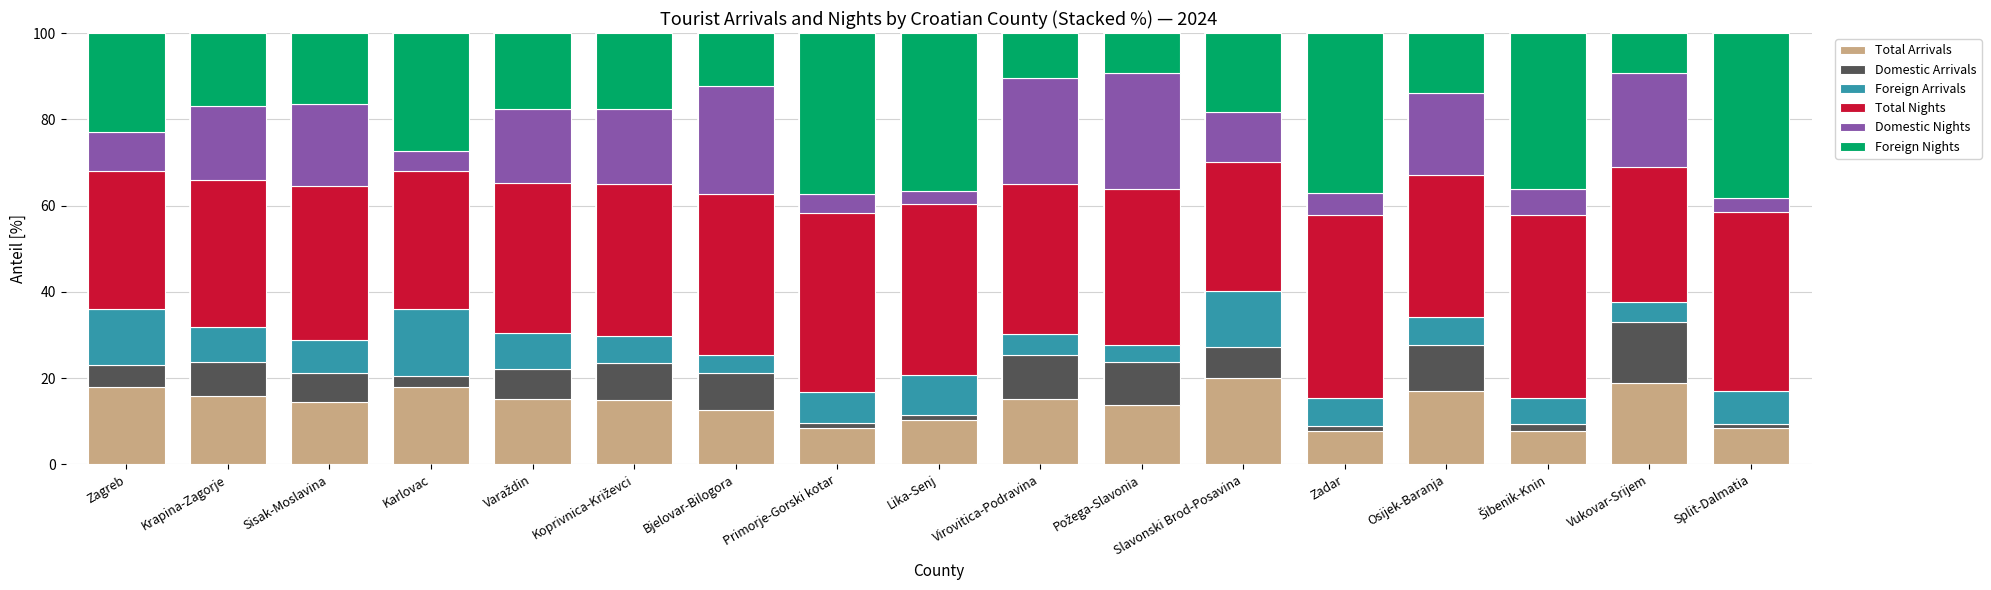

What is the lowest value of the Total Arrivals series?

7.7